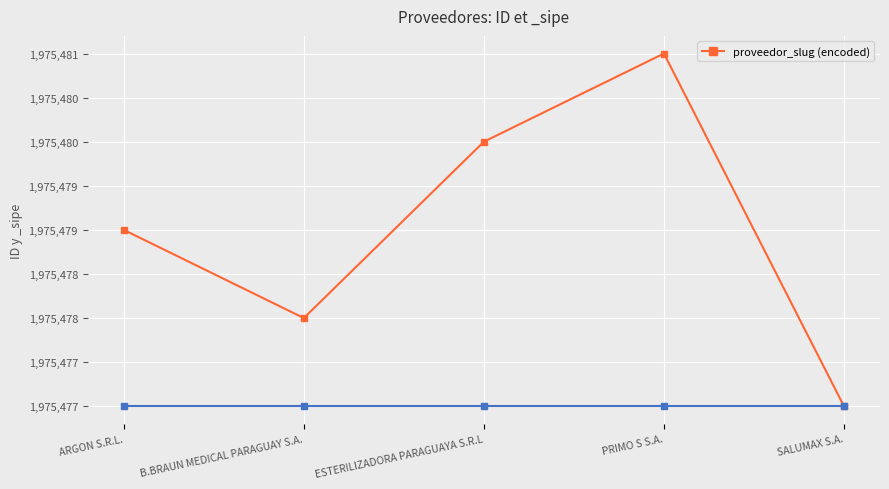

Is this an area chart (filled region under the line)?

No